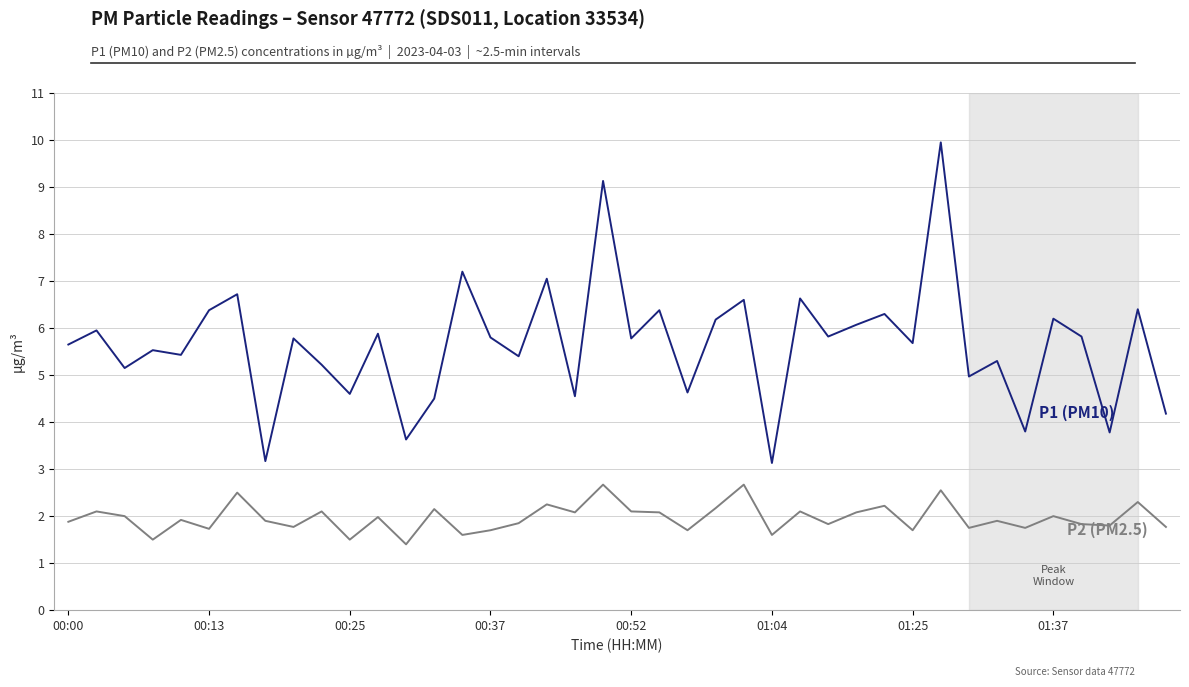

What is the minimum value shown in the chart?

1.4